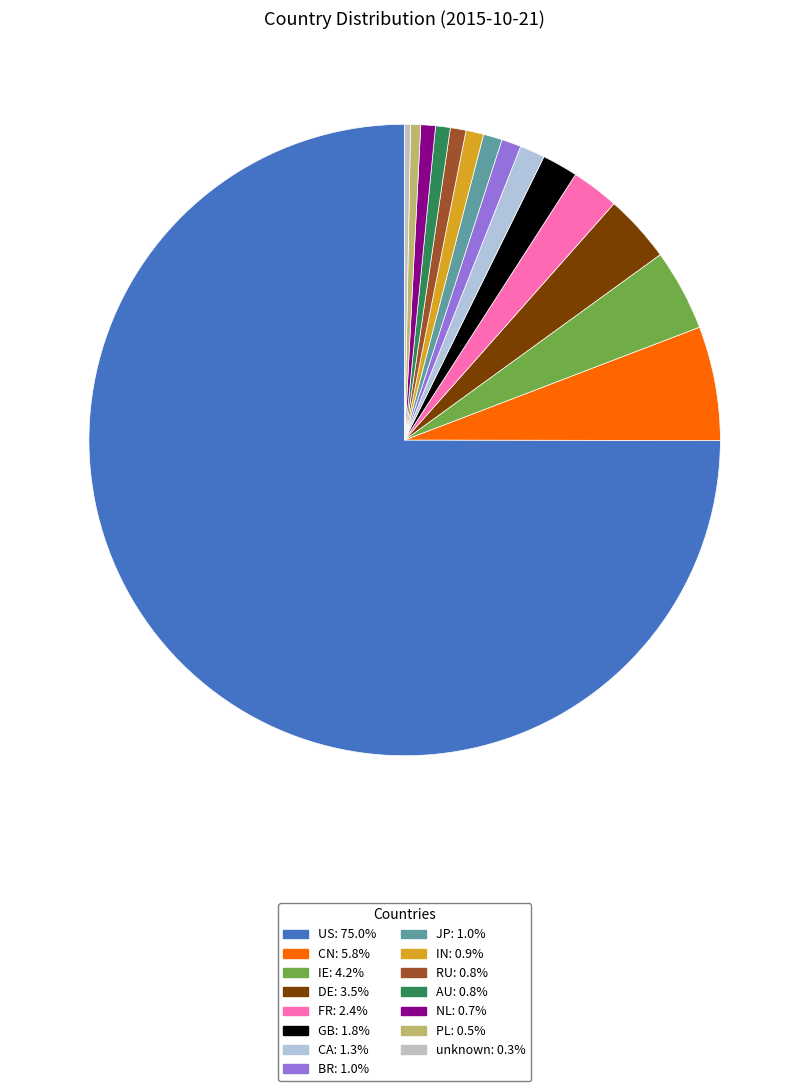

Is it true that CN is 6% of the pie?

True